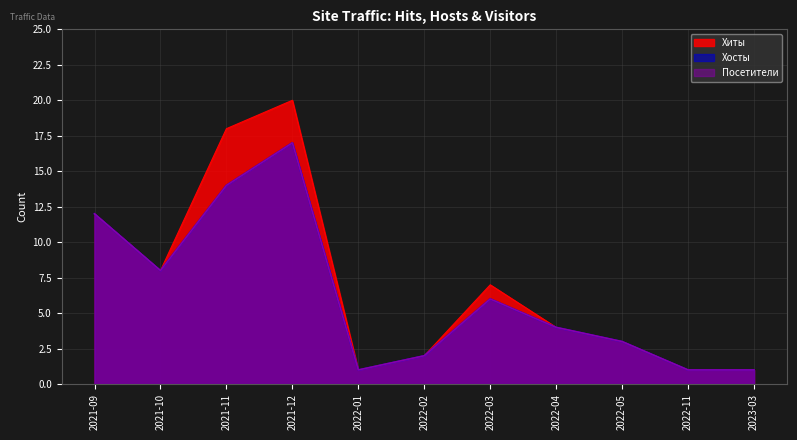

In Посетители, how many points are lower than both neighbors (excluding endpoints)?

2